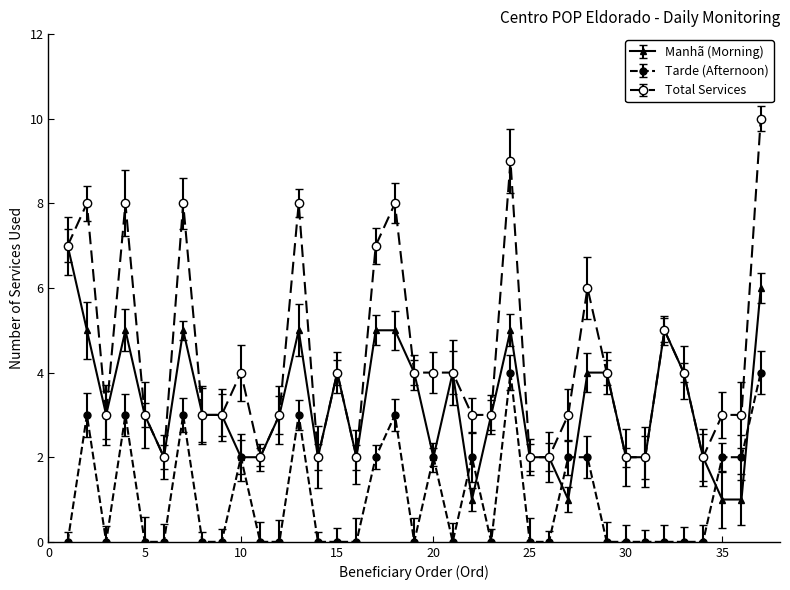

List the labels in order of Manhã (Morning) value, largest first.

1, 37, 2, 4, 7, 13, 17, 18, 24, 32, 15, 19, 21, 28, 29, 33, 3, 5, 8, 9, 12, 23, 6, 10, 11, 14, 16, 20, 25, 26, 30, 31, 34, 22, 27, 35, 36